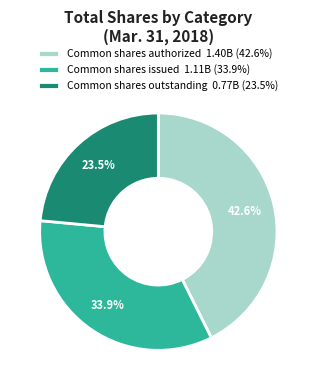

To the nearest percent, what is the difference between the largest and smallest slice percentages?

19%